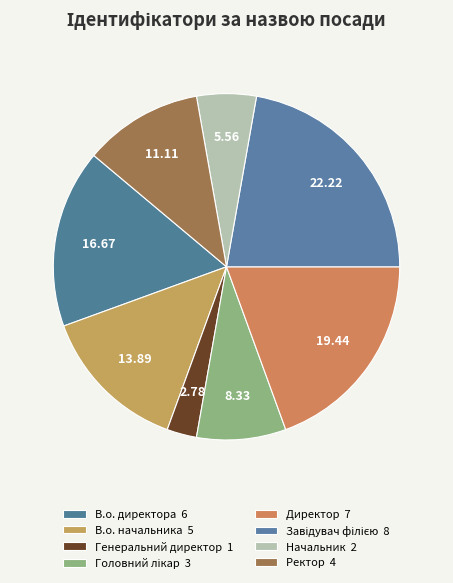

How many segments does this pie chart have?

8